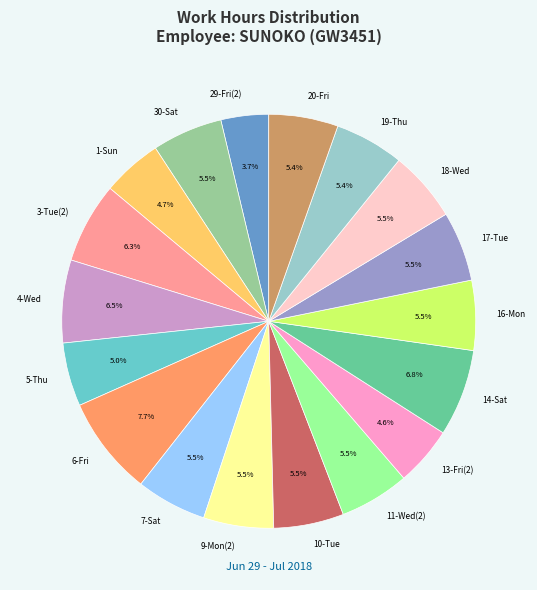

Which category has the biggest portion of the pie?

6-Fri